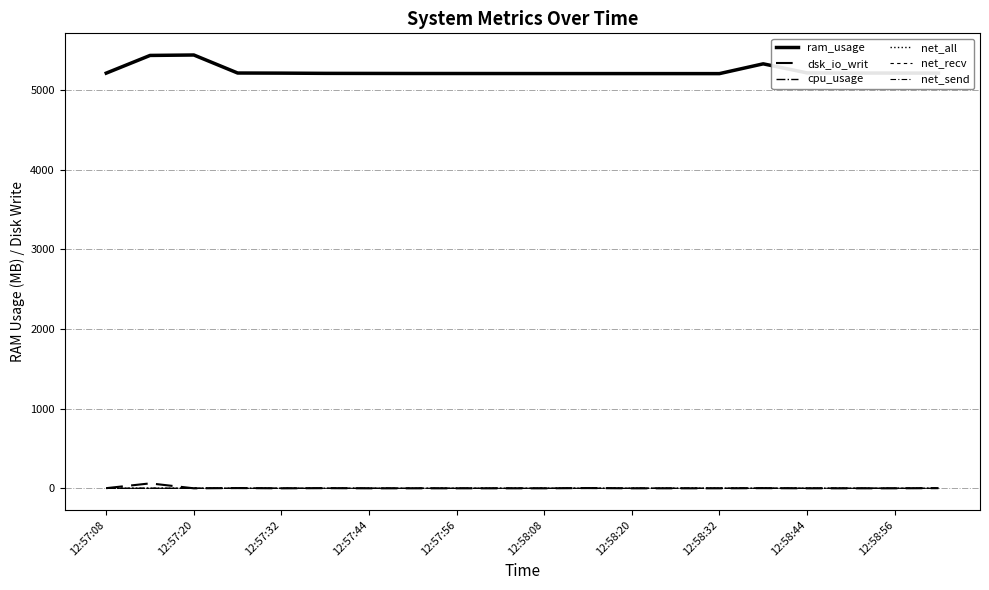

How many categories are shown in the chart?

20